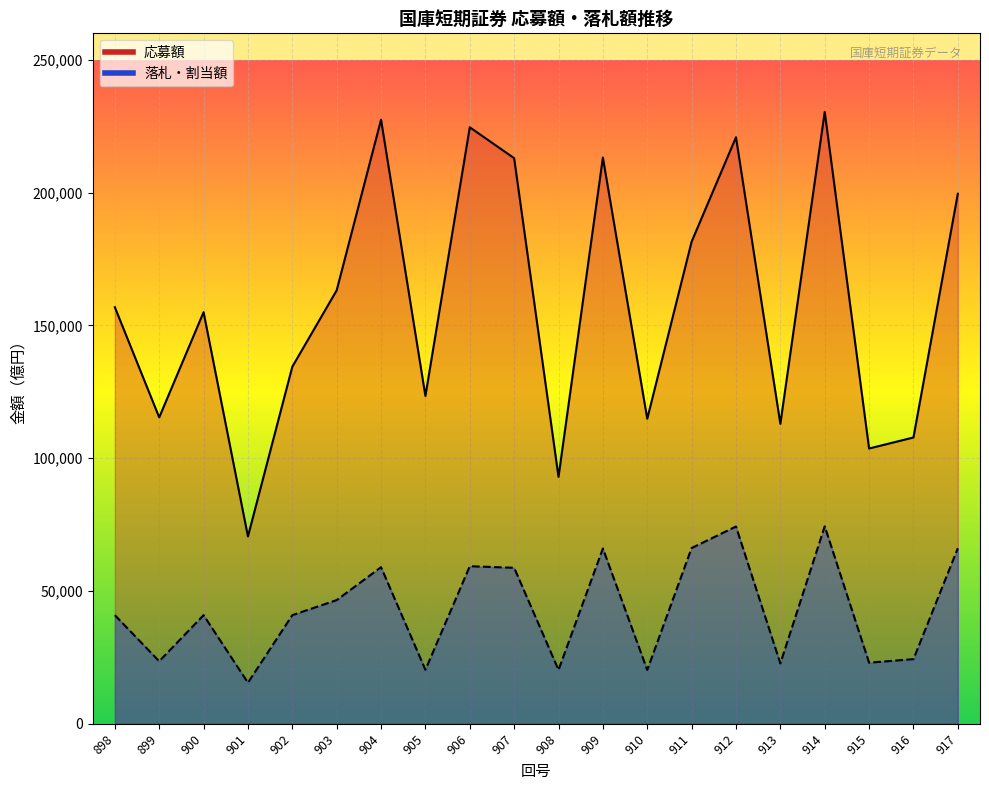

What is the value of the 応募額_line point at the 16th from the left?

112947.0